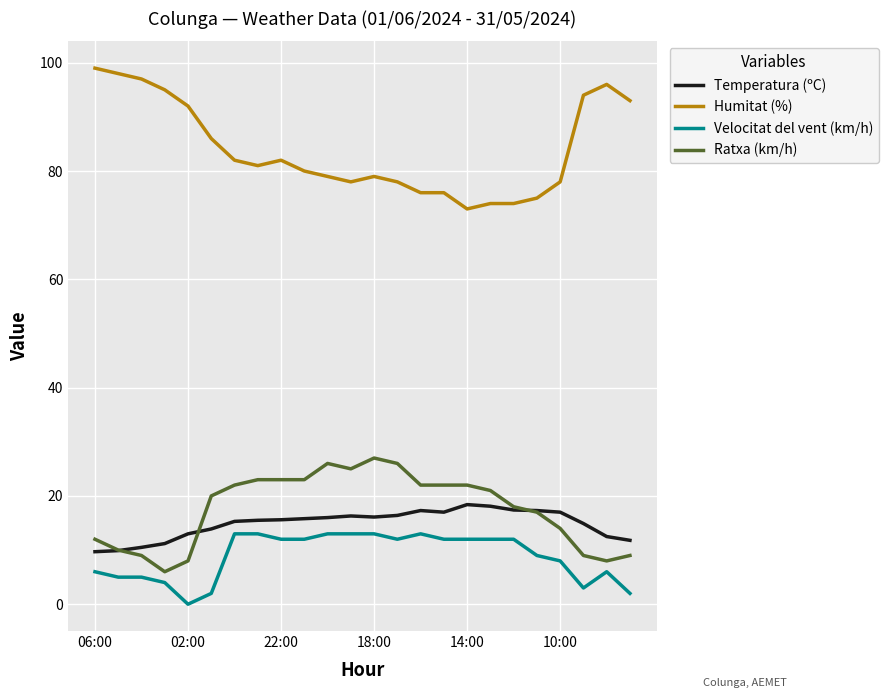

True or false: Temperatura (ºC) and Humitat (%) intersect in this chart.

False